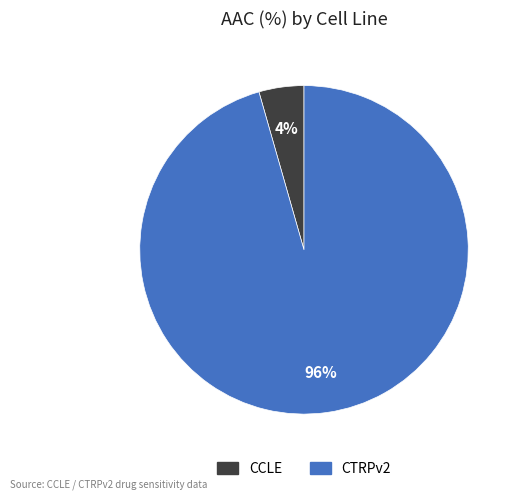

Which category has the smallest portion of the pie?

CCLE